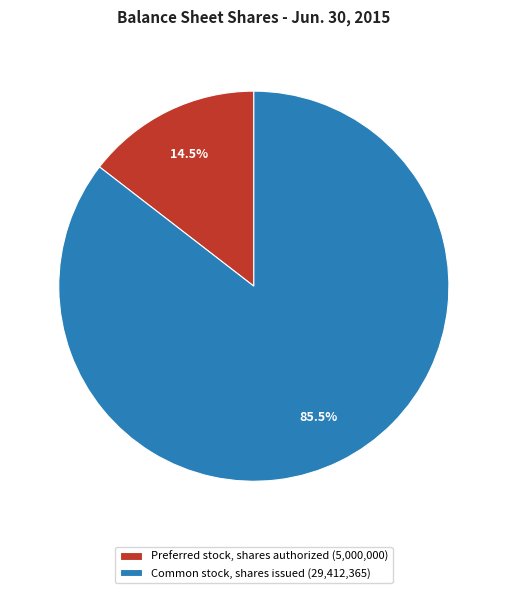

How many segments does this pie chart have?

2